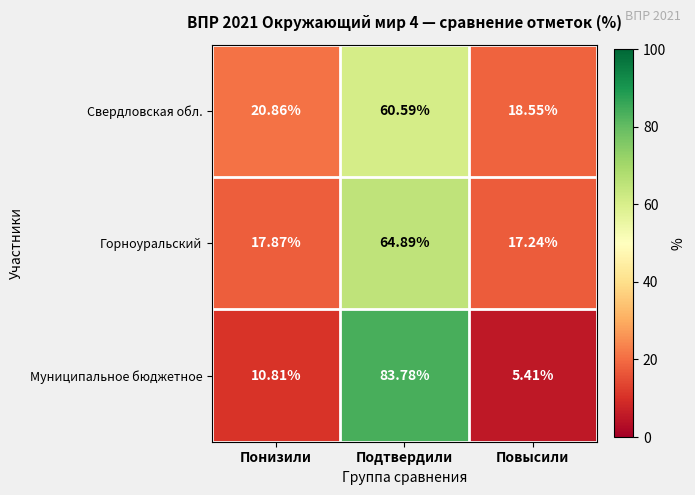

List the series in order of their peak value, highest first.

Муниципальное бюджетное, Горноуральский, Свердловская обл.